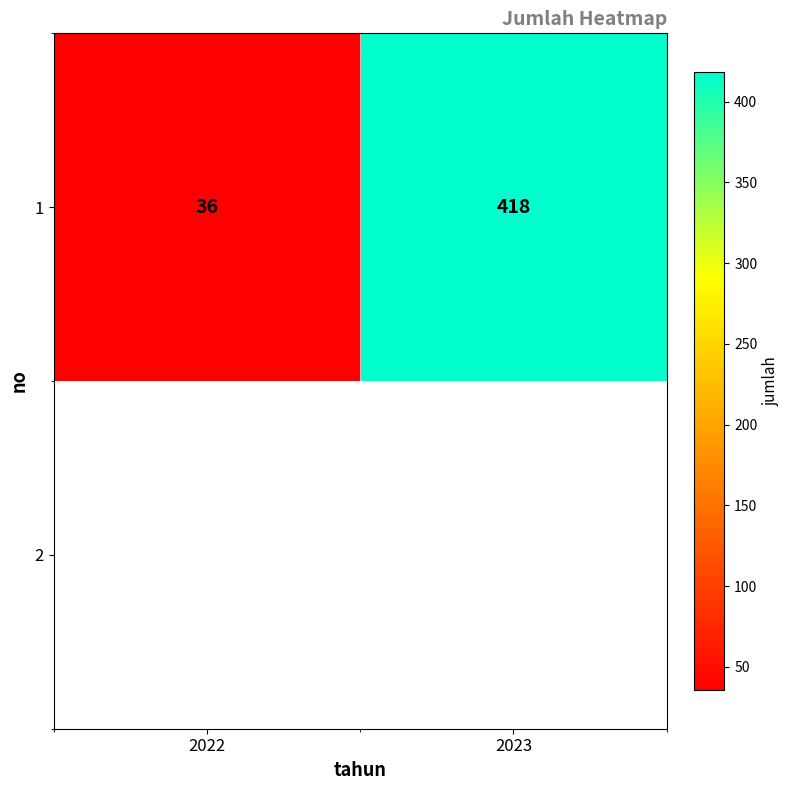

The value at 2022 is 36. True or false?

True